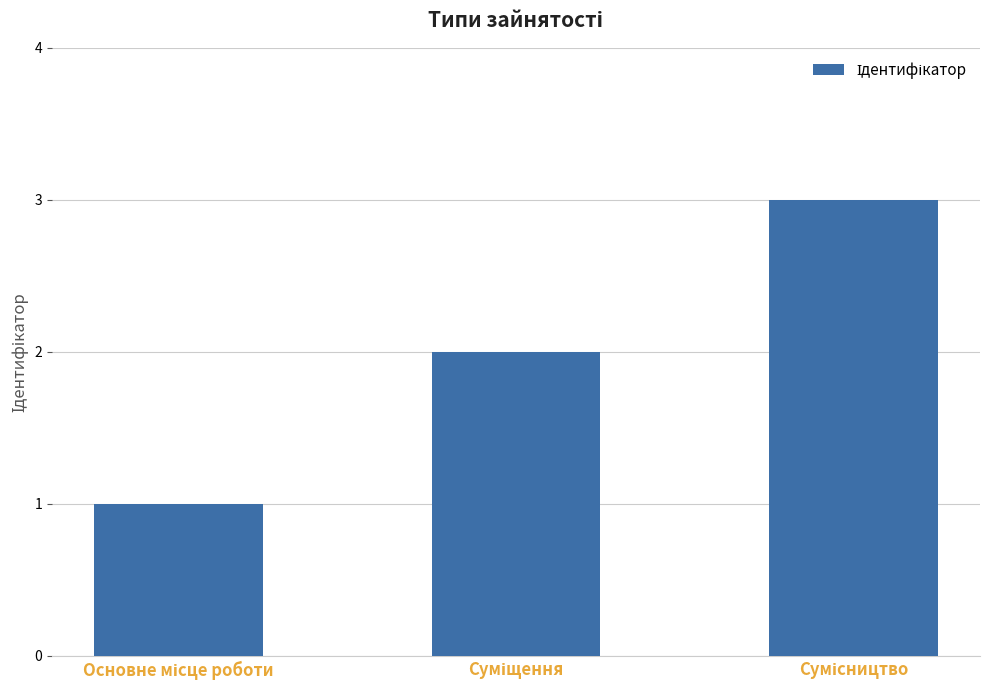

What is the greatest value displayed?

3